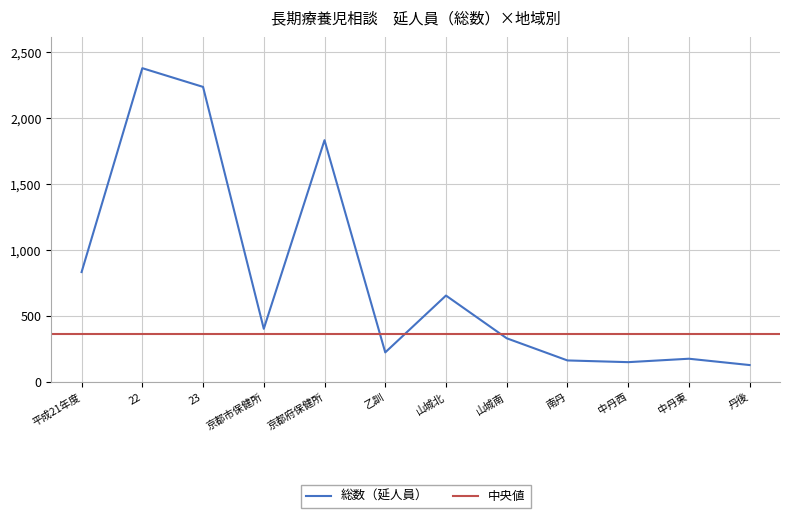

What position from the left is 京都市保健所?

4